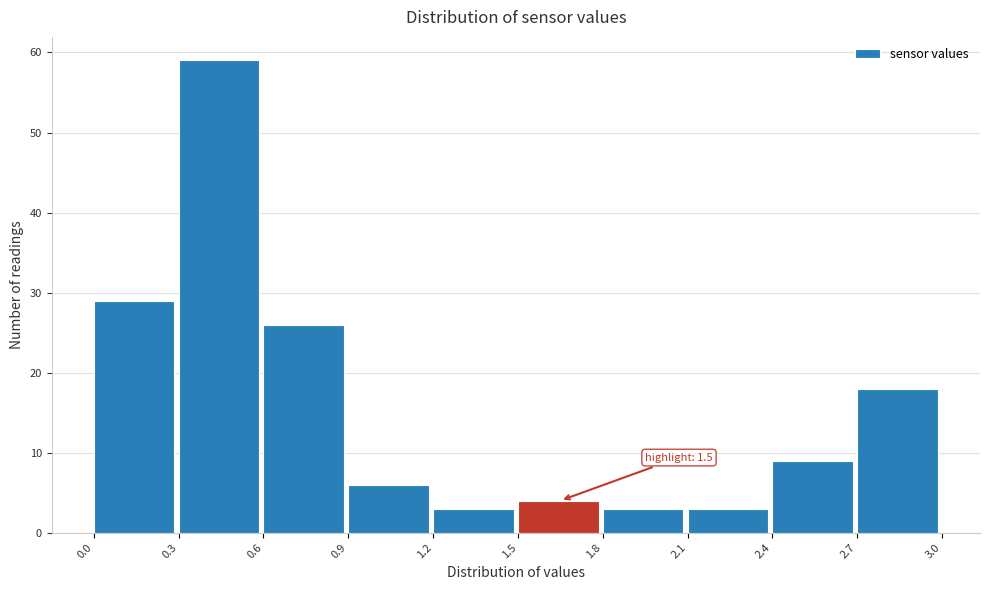

Over which range of the x-axis is the bar tallest?

0.3 to 0.6